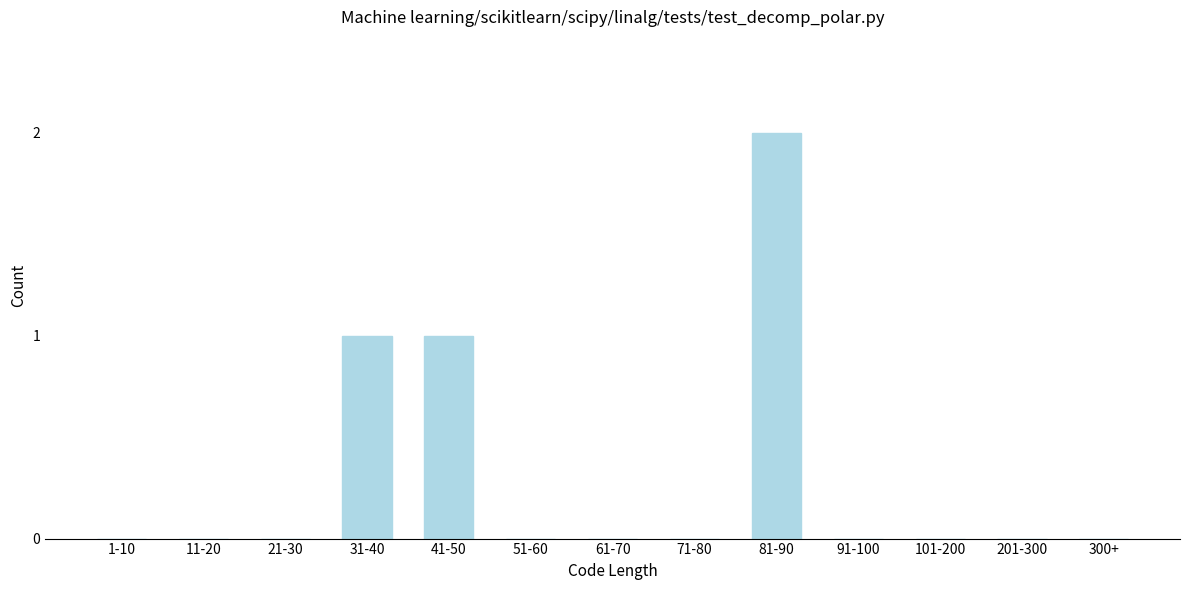

Reading right to left, what are all the values shown in this chart?

300+=0	201-300=0	101-200=0	91-100=0	81-90=2	71-80=0	61-70=0	51-60=0	41-50=1	31-40=1	21-30=0	11-20=0	1-10=0